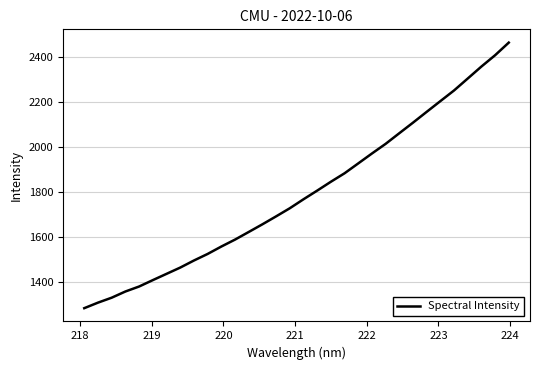

What is the smallest value displayed?

1282.2